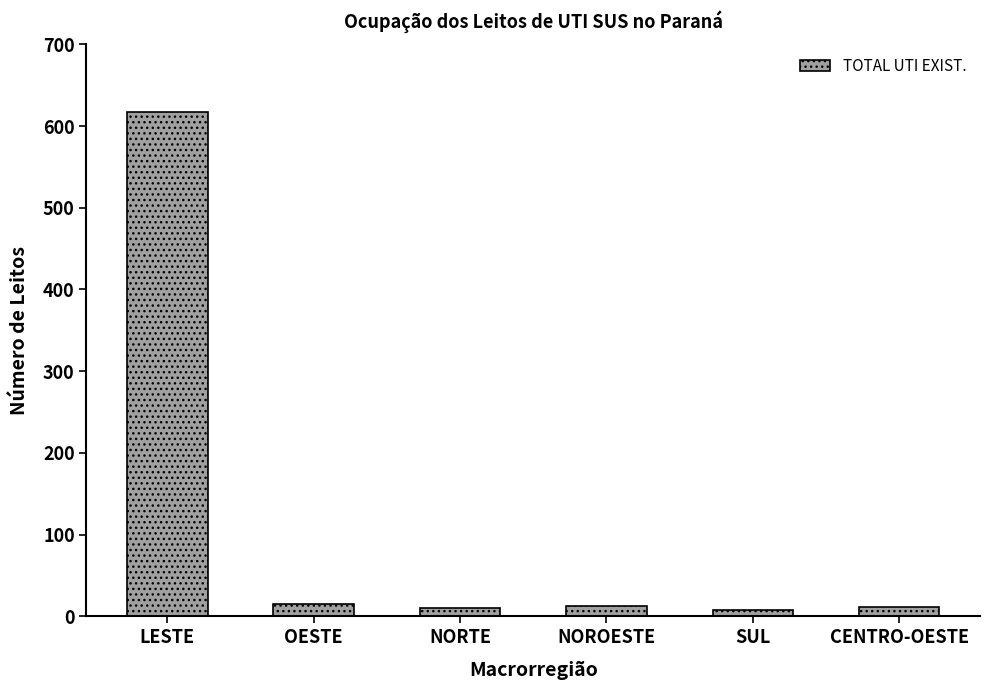

What is the sum of all values?

674